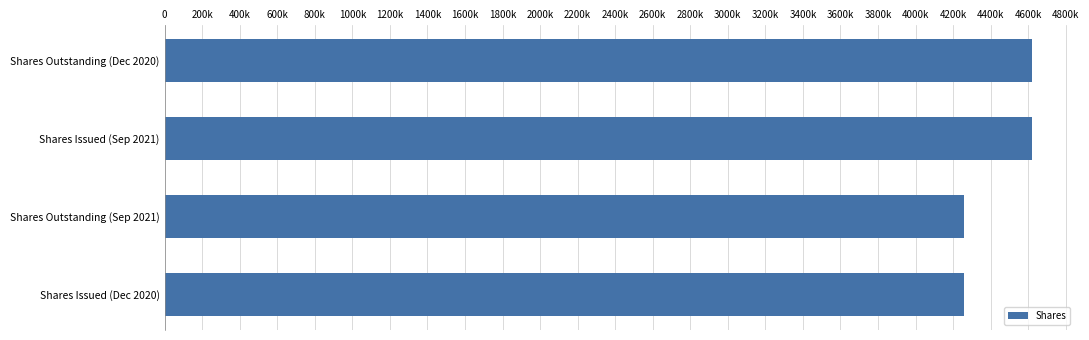

Are the bars horizontal?

Yes